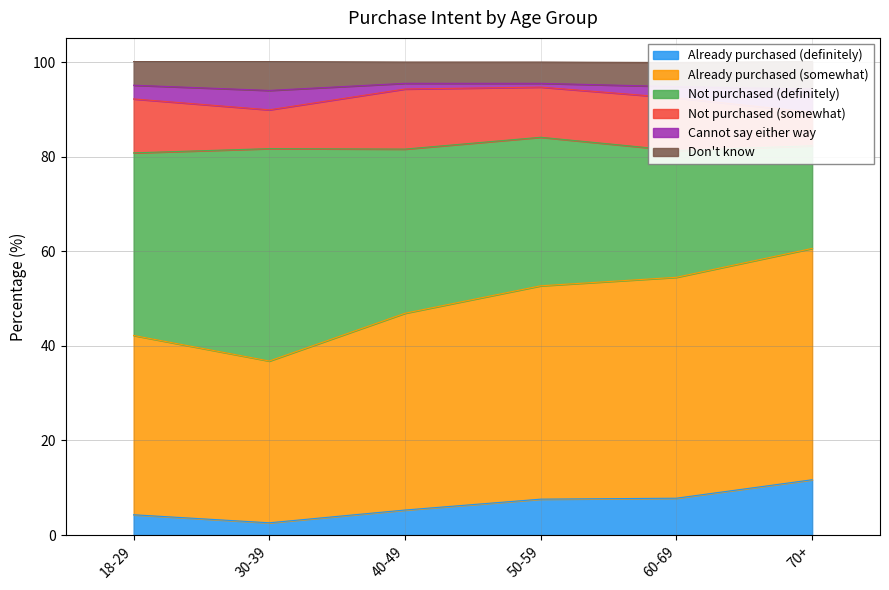

True or false: Already purchased (definitely) has a value of 4.3 at 70+.

False